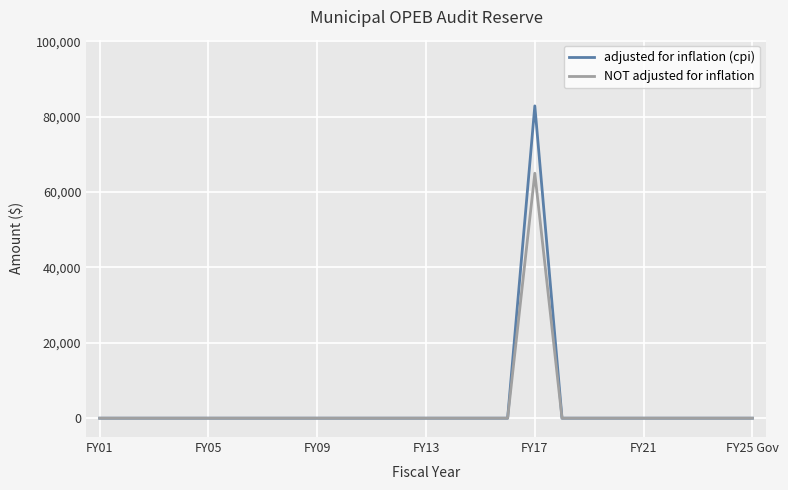

What is the maximum value shown in the chart?

82872